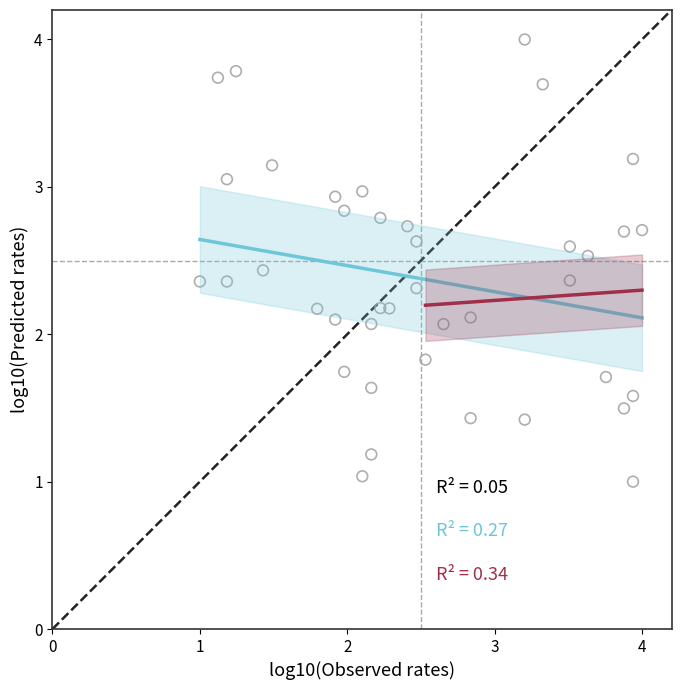

What is the range of Y values (max minus min)?

3.0